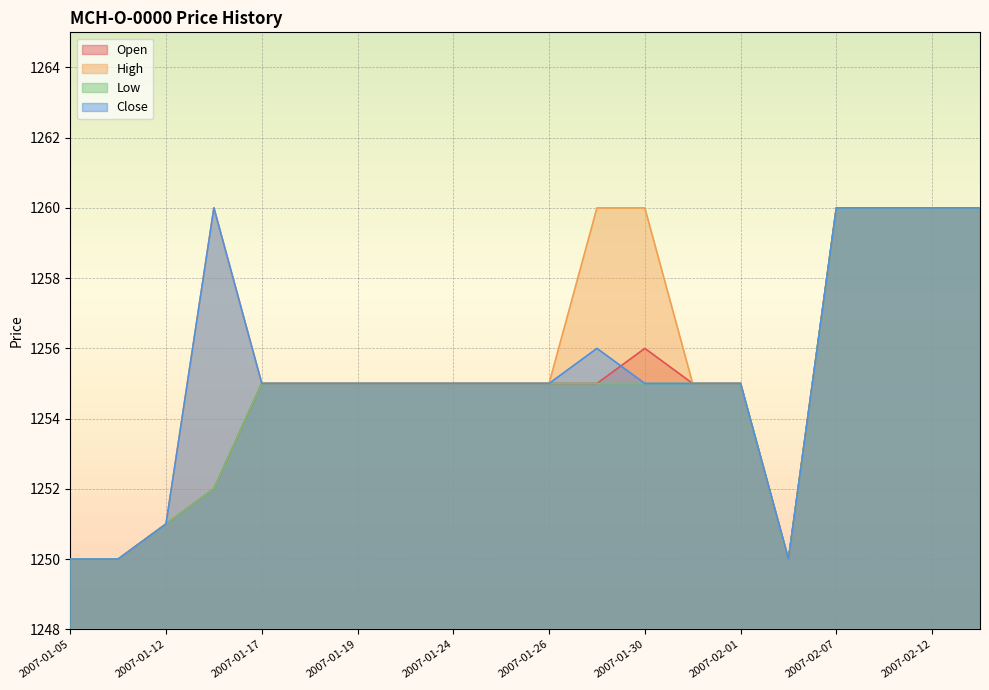

Rank the series at 2007-01-31 from lowest to highest value.

Open, High, Low, Close